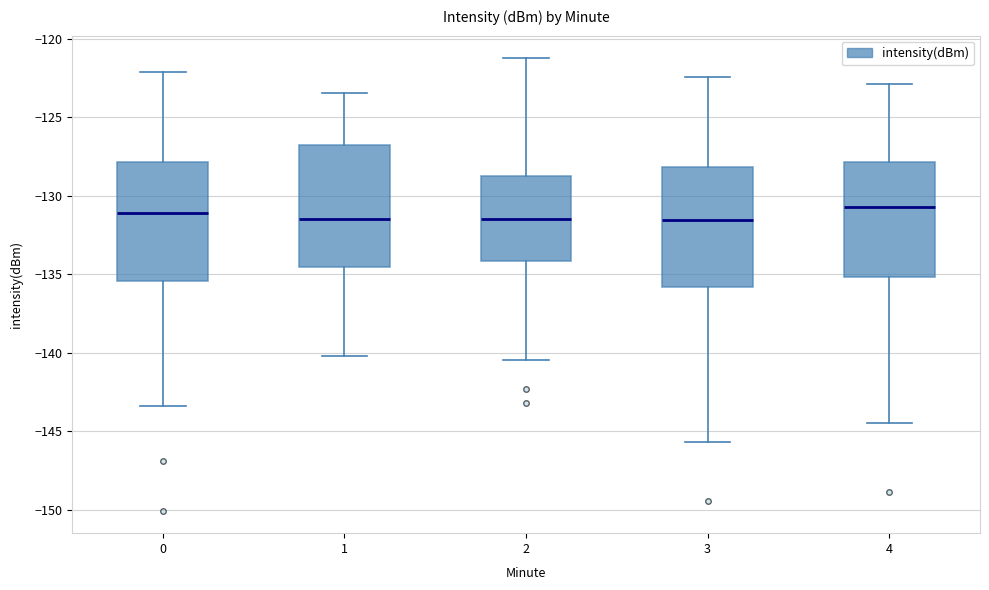

Reading left to right, read every box against the y-axis: the position of its median line, the range the box covers, and the ends of its whiskers. The values are not printed on the chart, so give them approximately, as read against the axis.

0: median -131.0, box -135.5 to -128.0, whiskers -143.5 to -122.0
1: median -131.5, box -134.5 to -127.0, whiskers -140.0 to -123.5
2: median -131.5, box -134.0 to -129.0, whiskers -140.5 to -121.0
3: median -131.5, box -136.0 to -128.0, whiskers -145.5 to -122.5
4: median -130.5, box -135.0 to -128.0, whiskers -144.5 to -123.0